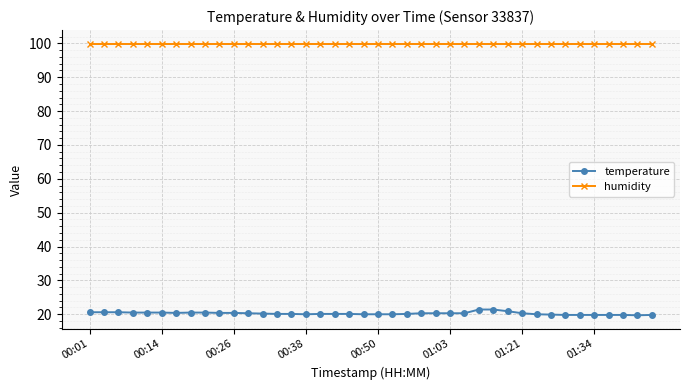

How many distinct data groups are displayed?

2